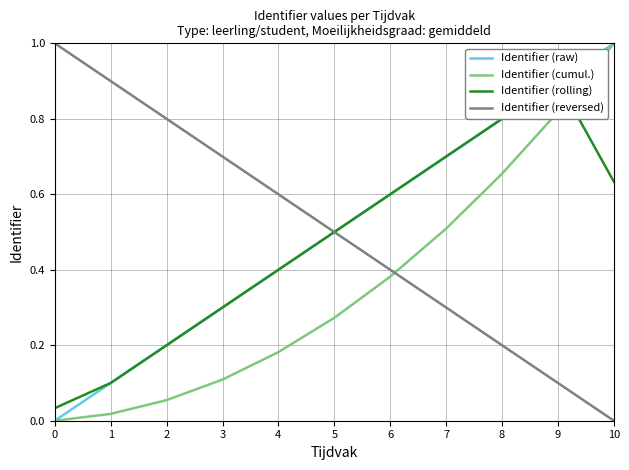

Reading left to right, extract all data points from this chart.

Identifier (raw): 0.0	0.1	0.2	0.3	0.4	0.5	0.6	0.7	0.8	0.9	1.0
Identifier (cumul.): 0.0	0.0	0.1	0.1	0.2	0.3	0.4	0.5	0.7	0.8	1.0
Identifier (rolling): 0.0	0.1	0.2	0.3	0.4	0.5	0.6	0.7	0.8	0.9	0.6
Identifier (reversed): 1.0	0.9	0.8	0.7	0.6	0.5	0.4	0.3	0.2	0.1	0.0